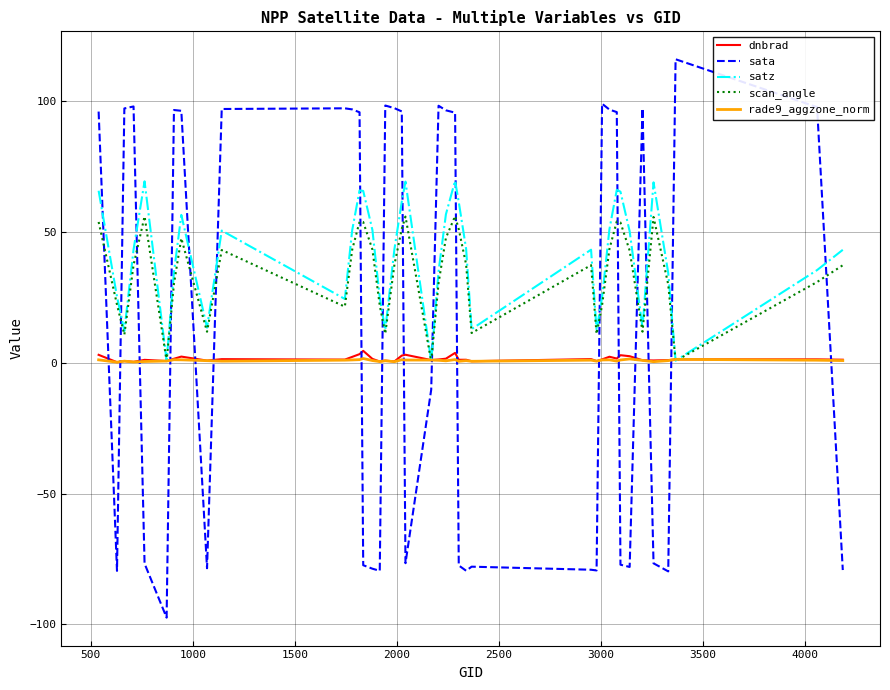

What is the highest value of the satz series?

69.5